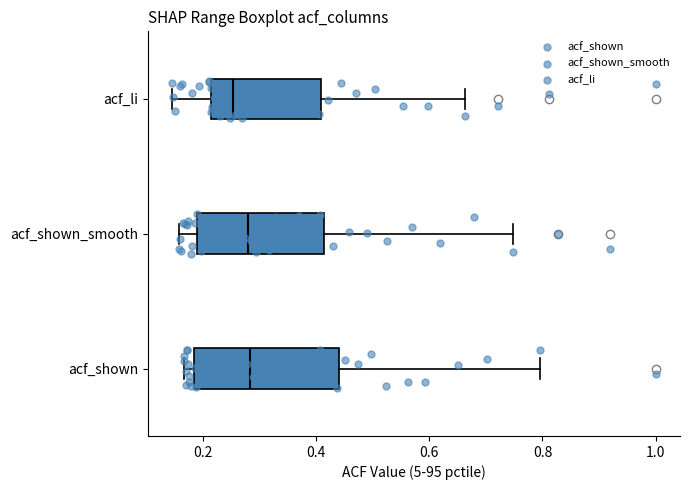

Where does the median line of the box for acf_li sit on the x-axis? The values are not printed on the chart, so give them approximately, as read against the axis.

0.26